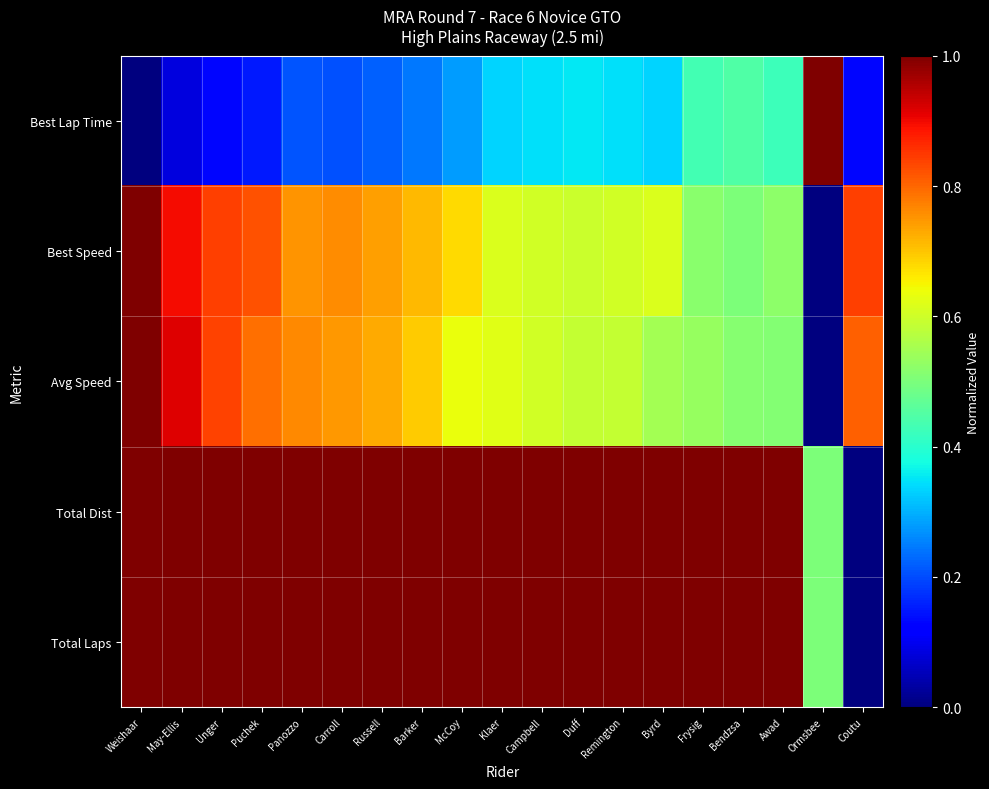

Reading left to right, list all the values displayed in this chart.

Best Lap Time: Weishaar=0.0	May-Ellis=0.1	Unger=0.1	Puchek=0.1	Panozzo=0.2	Carroll=0.2	Russell=0.2	Barker=0.2	McCoy=0.3	Klaer=0.3	Campbell=0.3	Duff=0.4	Remington=0.3	Byrd=0.3	Frysig=0.4	Bendzsa=0.4	Awad=0.4	Ormsbee=1.0	Coutu=0.1
Best Speed: Weishaar=1.0	May-Ellis=0.9	Unger=0.8	Puchek=0.8	Panozzo=0.8	Carroll=0.8	Russell=0.7	Barker=0.7	McCoy=0.7	Klaer=0.6	Campbell=0.6	Duff=0.6	Remington=0.6	Byrd=0.6	Frysig=0.5	Bendzsa=0.5	Awad=0.5	Ormsbee=0.0	Coutu=0.8
Avg Speed: Weishaar=1.0	May-Ellis=0.9	Unger=0.8	Puchek=0.8	Panozzo=0.8	Carroll=0.7	Russell=0.7	Barker=0.7	McCoy=0.6	Klaer=0.6	Campbell=0.6	Duff=0.6	Remington=0.6	Byrd=0.5	Frysig=0.5	Bendzsa=0.5	Awad=0.5	Ormsbee=0.0	Coutu=0.8
Total Dist: Weishaar=1.0	May-Ellis=1.0	Unger=1.0	Puchek=1.0	Panozzo=1.0	Carroll=1.0	Russell=1.0	Barker=1.0	McCoy=1.0	Klaer=1.0	Campbell=1.0	Duff=1.0	Remington=1.0	Byrd=1.0	Frysig=1.0	Bendzsa=1.0	Awad=1.0	Ormsbee=0.5	Coutu=0.0
Total Laps: Weishaar=1.0	May-Ellis=1.0	Unger=1.0	Puchek=1.0	Panozzo=1.0	Carroll=1.0	Russell=1.0	Barker=1.0	McCoy=1.0	Klaer=1.0	Campbell=1.0	Duff=1.0	Remington=1.0	Byrd=1.0	Frysig=1.0	Bendzsa=1.0	Awad=1.0	Ormsbee=0.5	Coutu=0.0